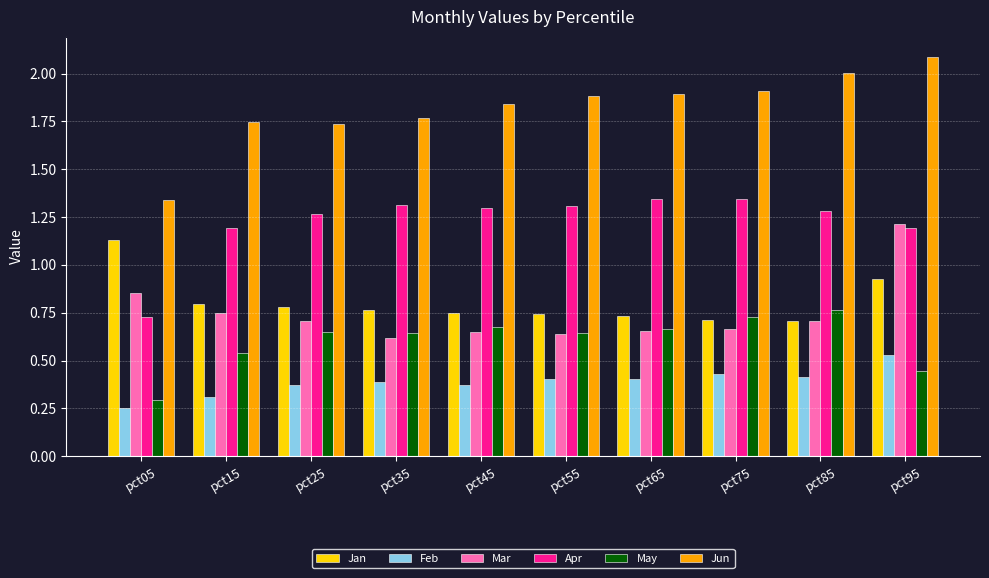

Count the number of data series in this chart.

6